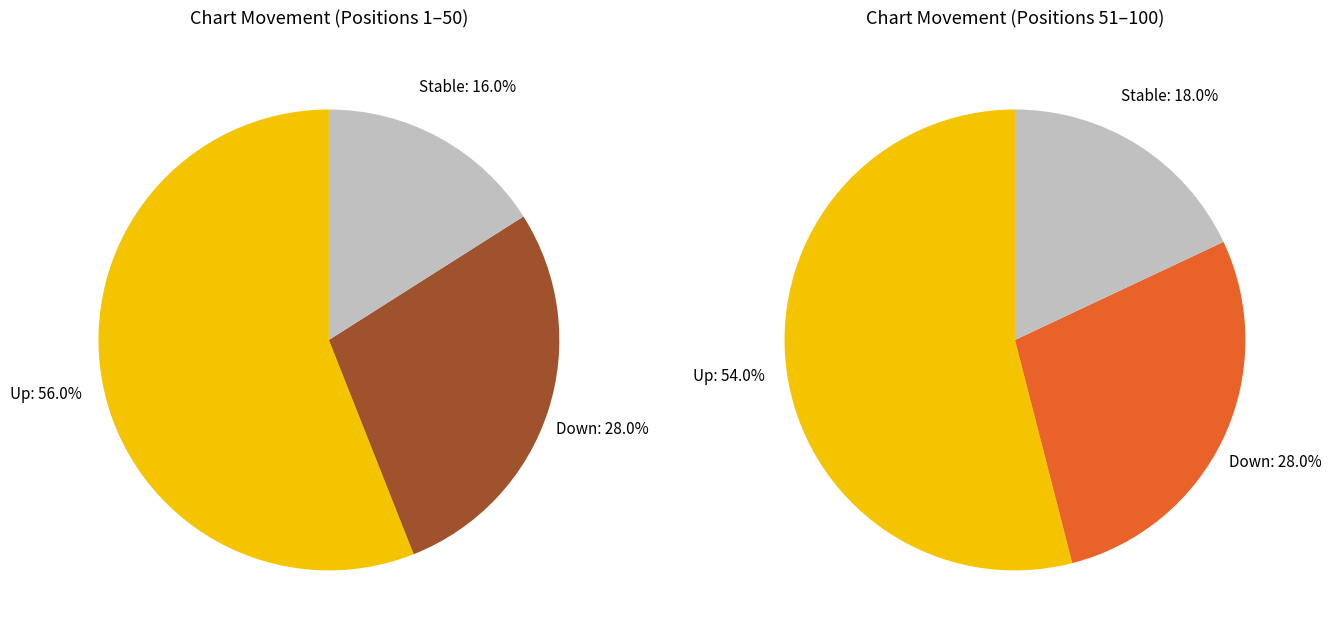

To the nearest percent, what portion does down represent?

28%